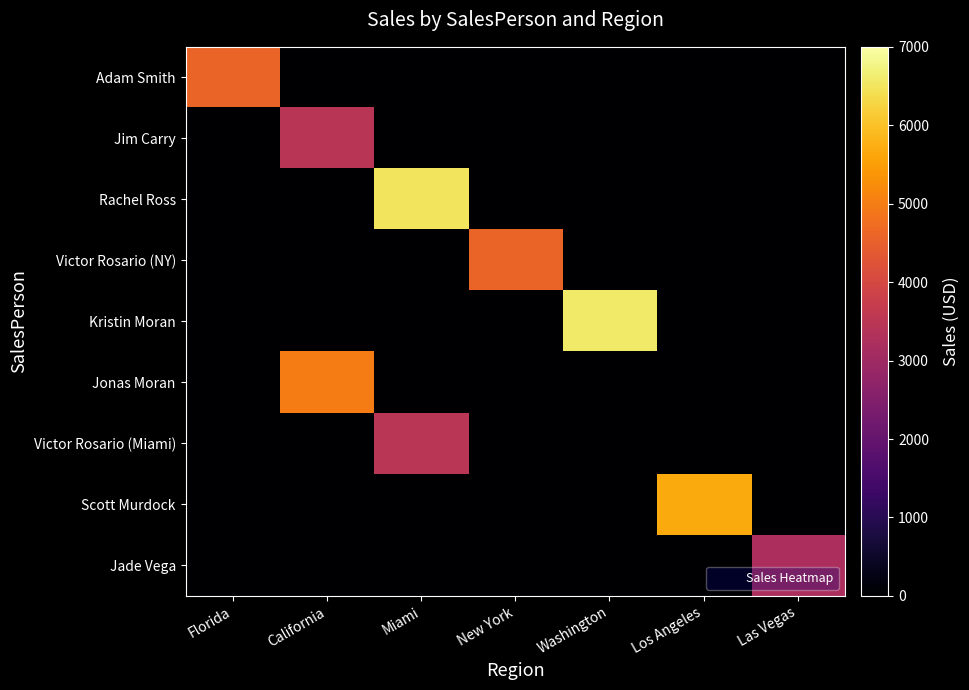

List the series in order of their peak value, highest first.

Kristin Moran, Rachel Ross, Scott Murdock, Jonas Moran, Victor Rosario (NY), Adam Smith, Victor Rosario (Miami), Jim Carry, Jade Vega